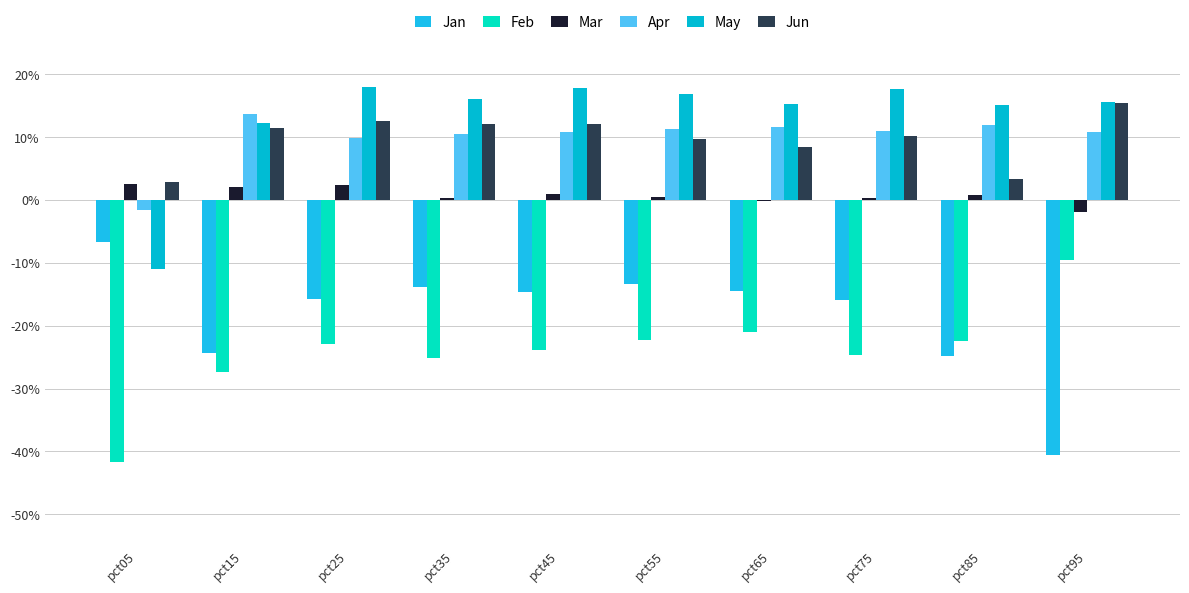

What is the minimum value for Feb?

-0.4